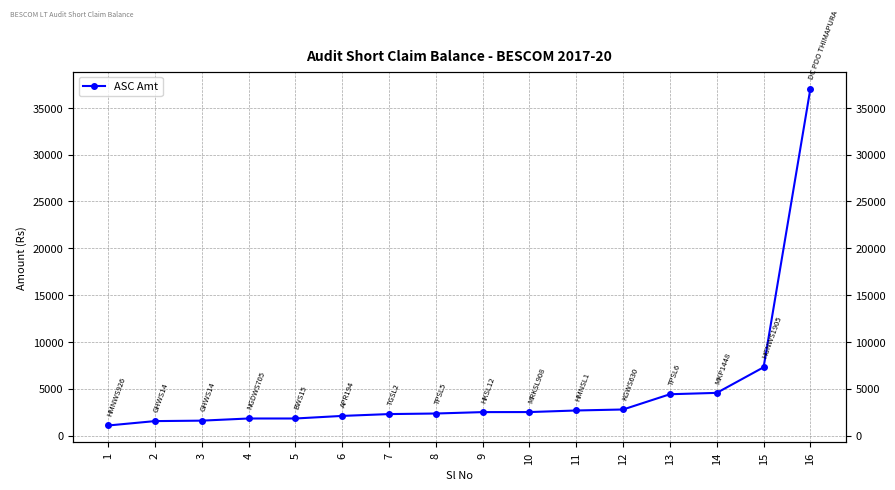

How many values exceed 2506?

7